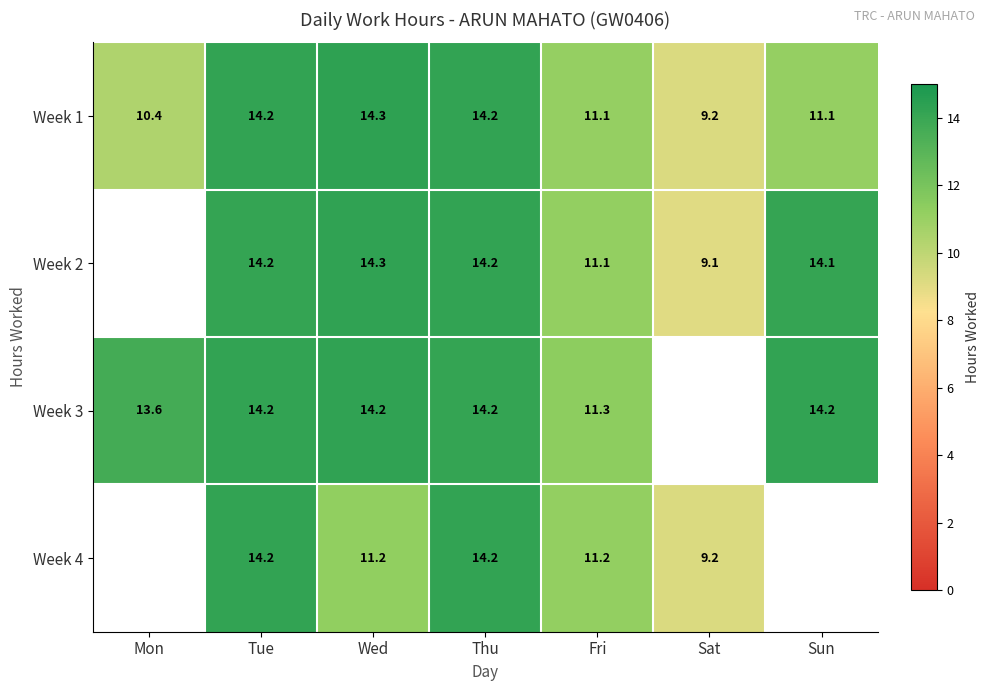

True or false: Week 2 has a value of 14.2 at Tue.

True